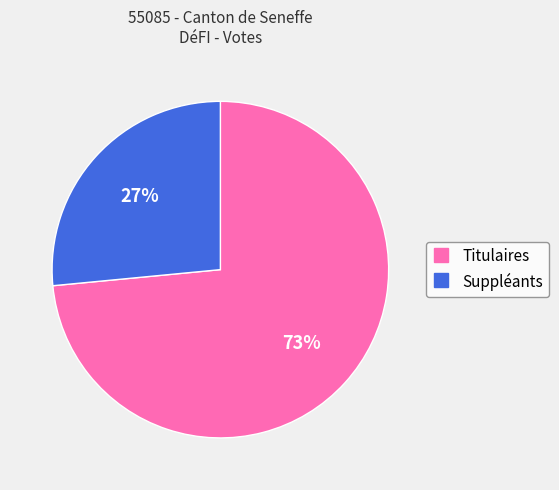

What is the smallest slice in the pie chart?

Suppléants